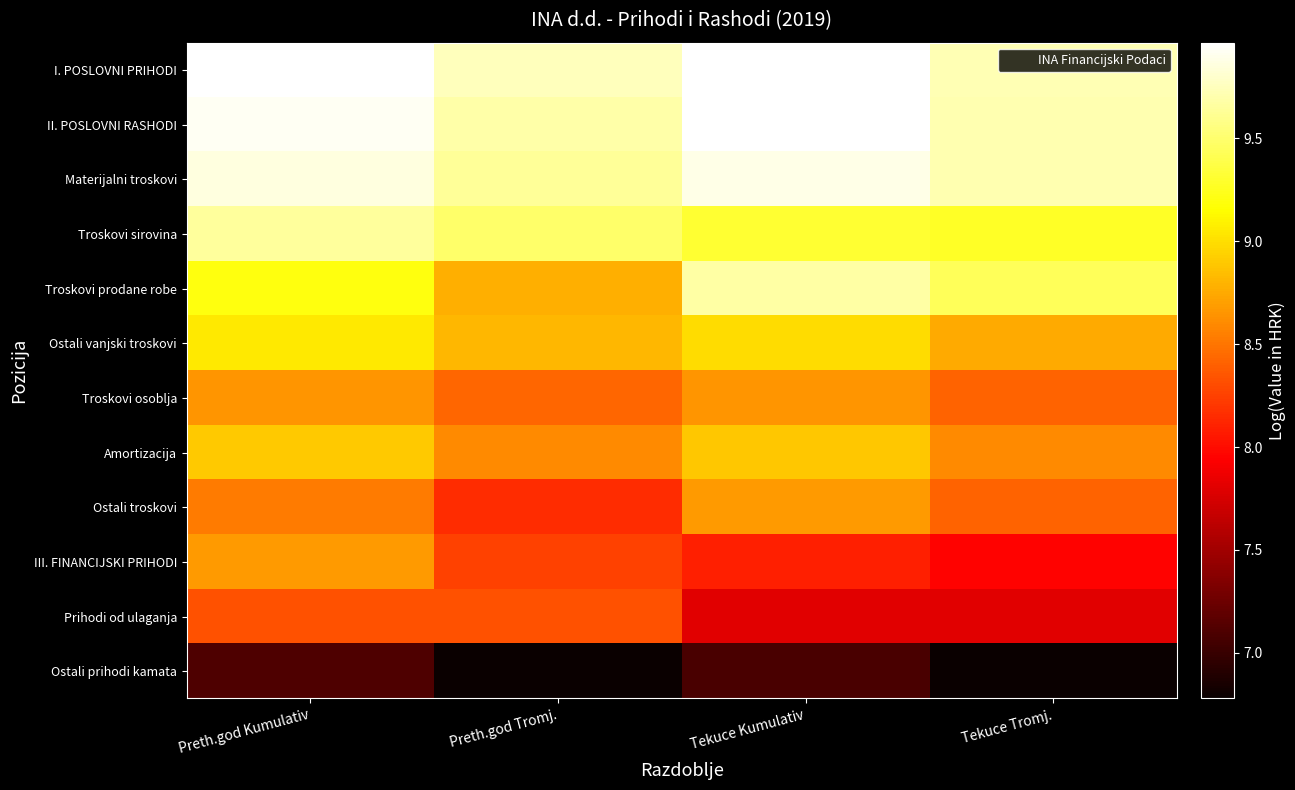

How many data points does each series have?

4